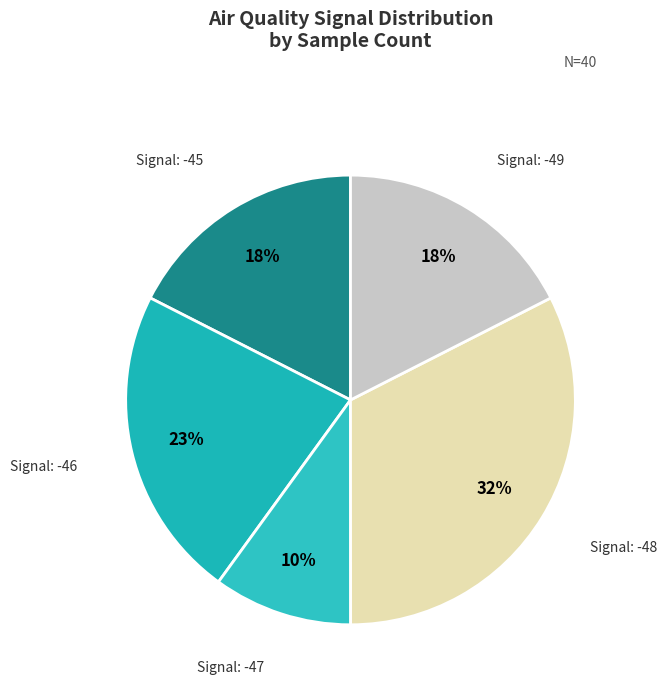

Count the number of slices in the pie.

5